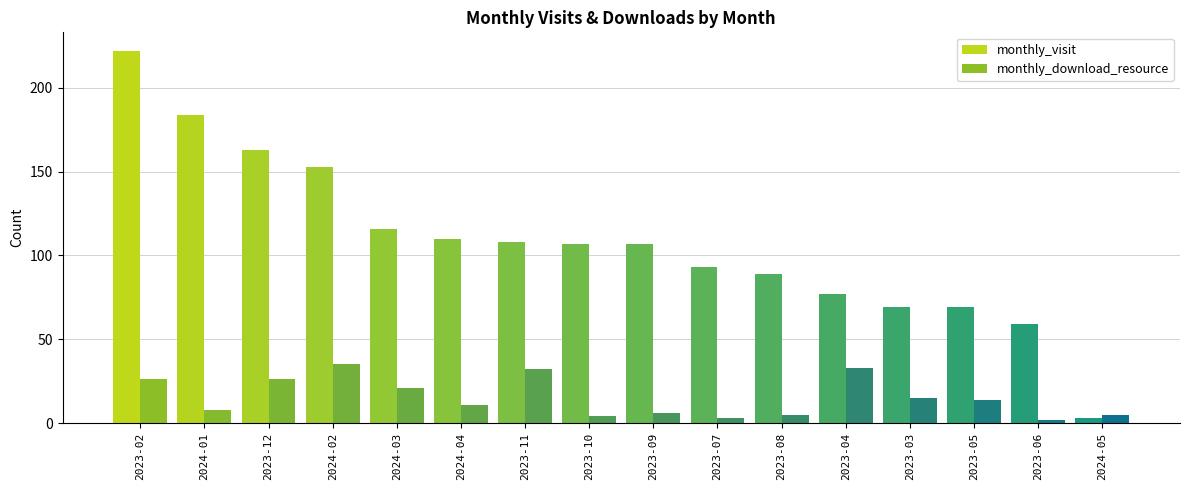

At 2024-05, list the series in order from largest to smallest.

monthly_download_resource, monthly_visit